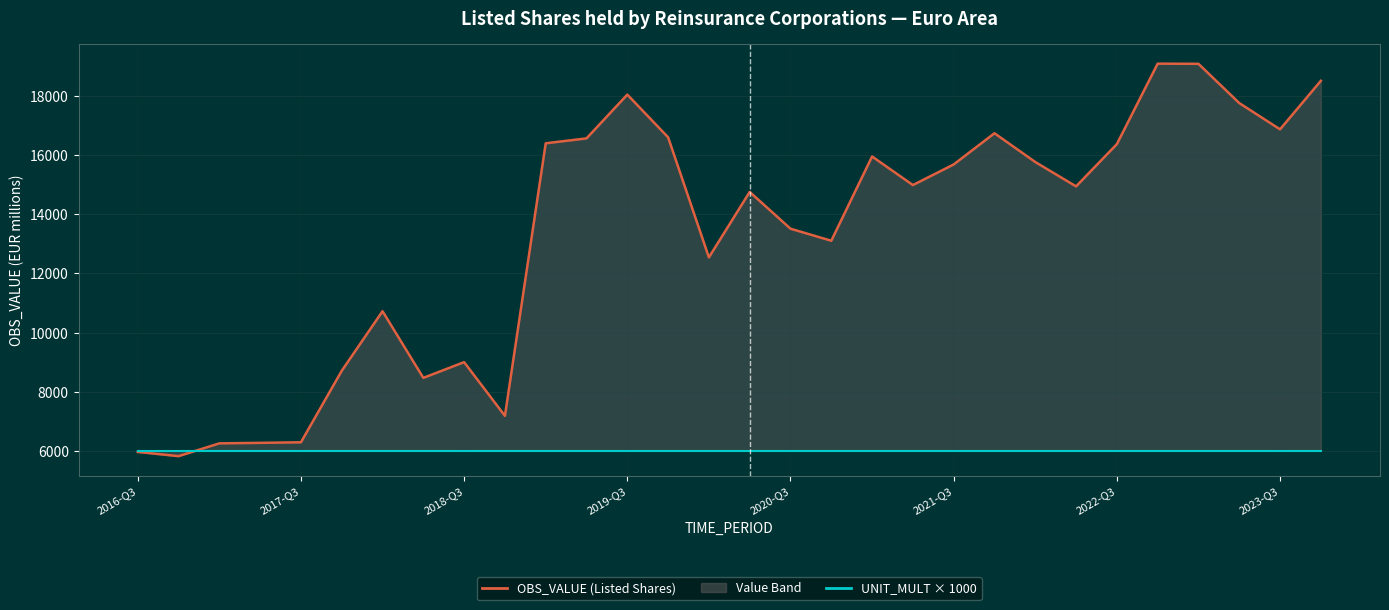

True or false: UNIT_MULT × 1000 has more than 2 points higher than both neighbors.

False